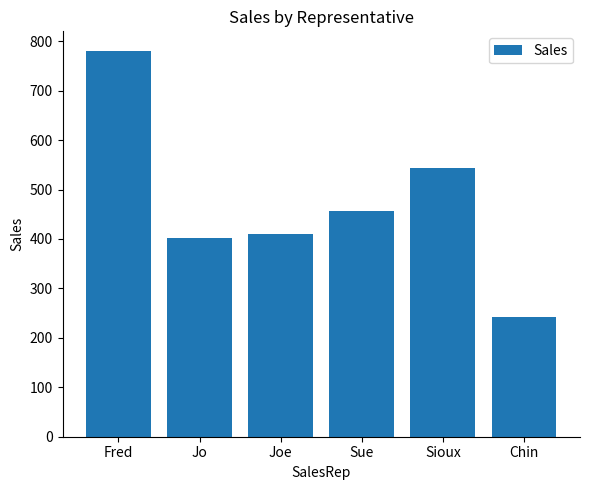

What is the sum of all values?

2835